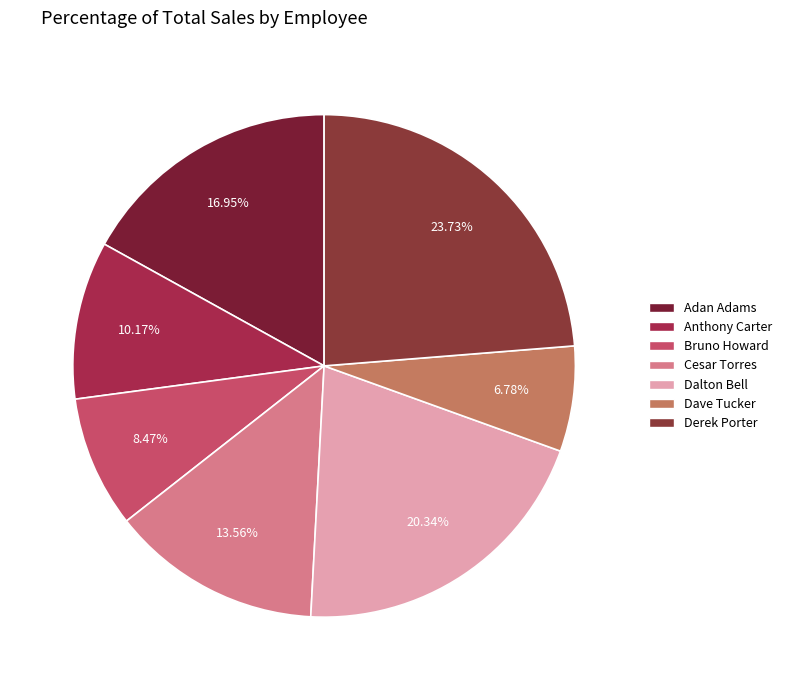

To the nearest percent, what portion does Dalton Bell represent?

20%